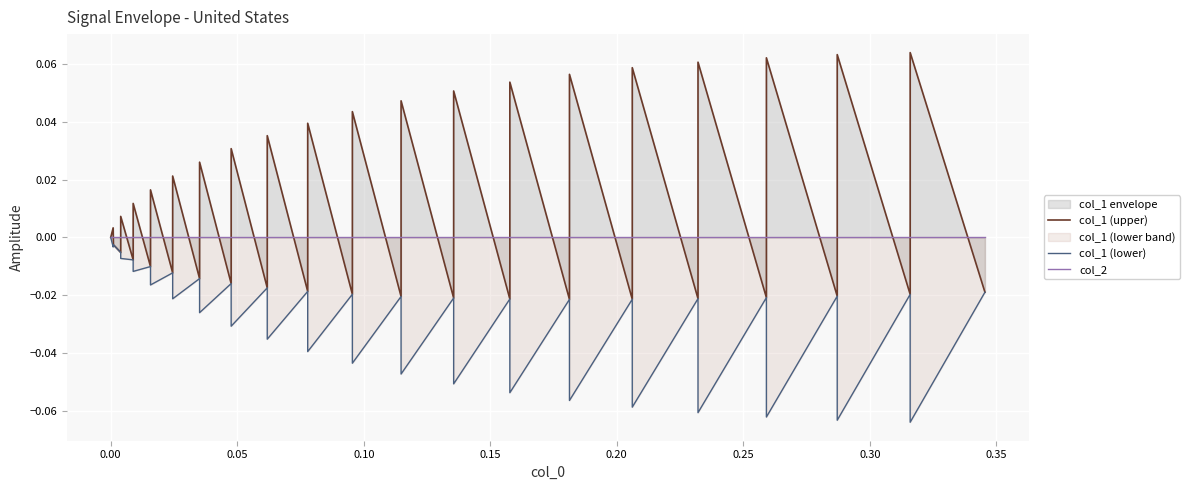

Is the value of col_1 (upper) at 15 greater than the value of col_2 at 11?

No